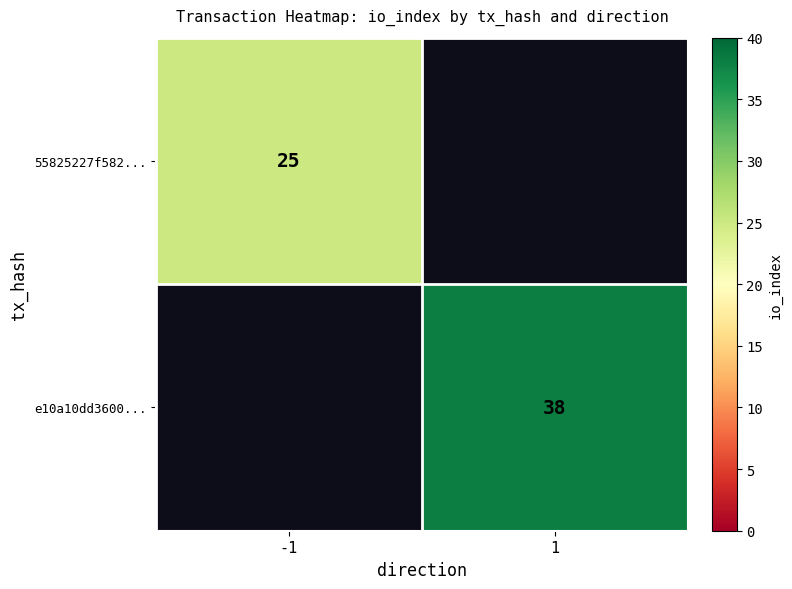

Is it true that 55825227f582... equals 25 at -1?

True